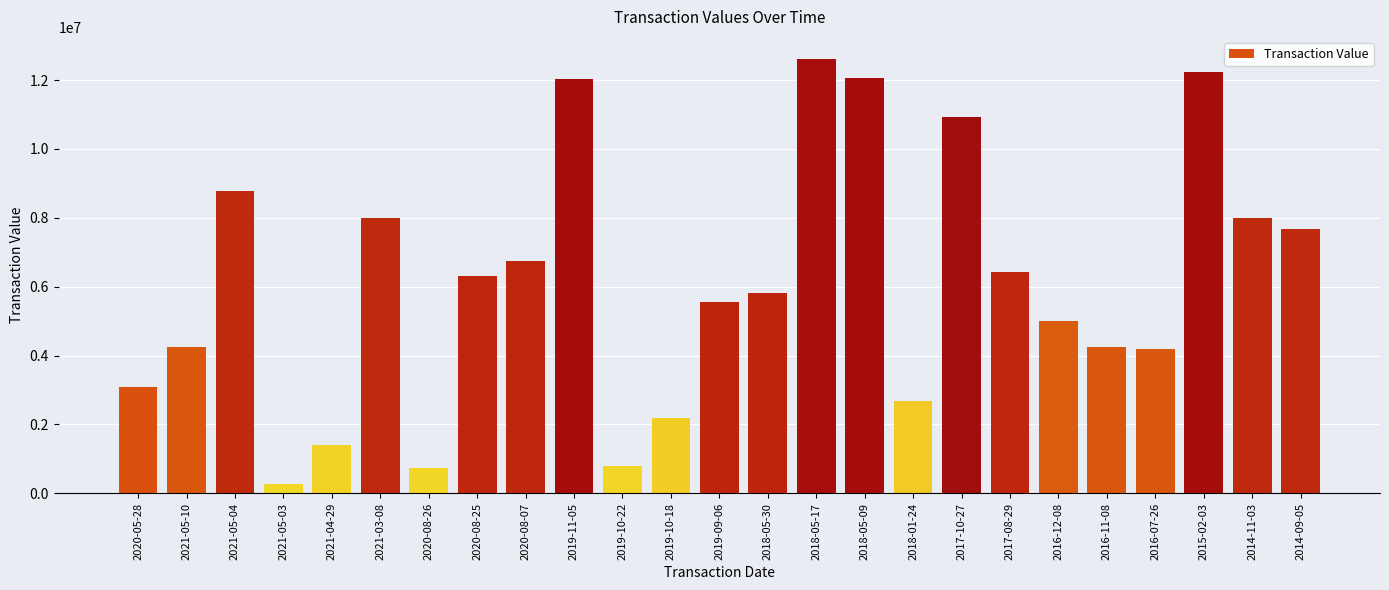

What value does the data have at 2021-05-03, to the nearest 50?

266600